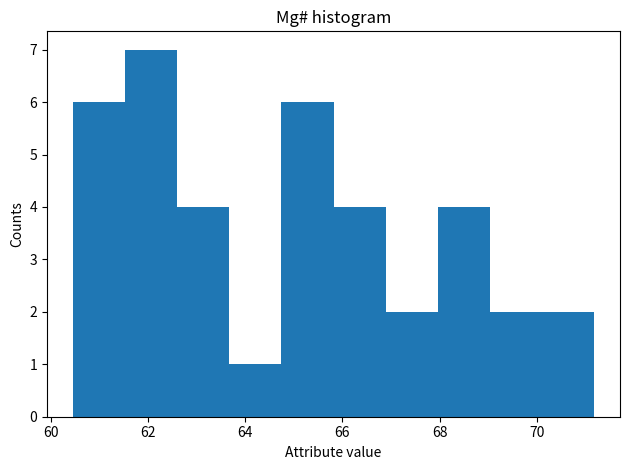

Which range on the x-axis has the tallest bar?

61.6 to 62.6